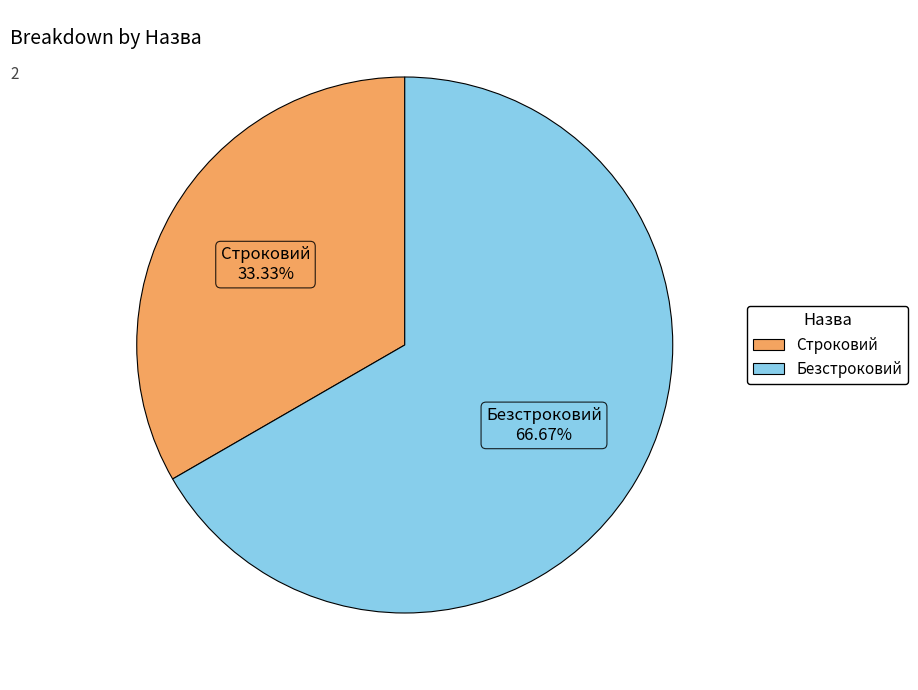

Which slice represents more than half of the pie?

Безстроковий